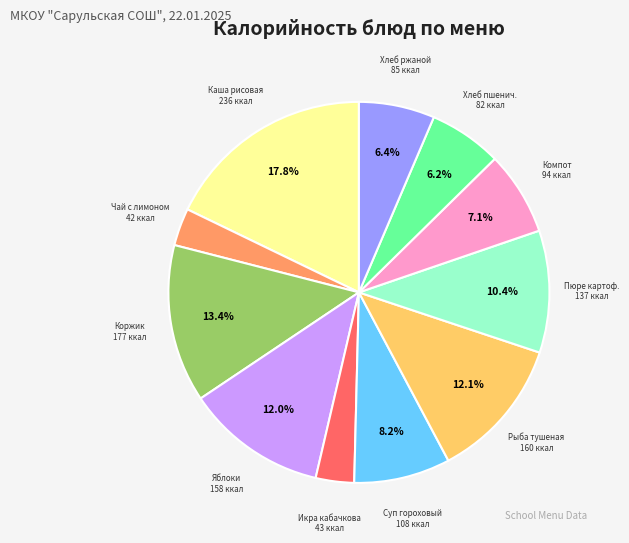

Combined, what portion of the pie is Каша рисовая and Хлеб пшенич.?

24.0%